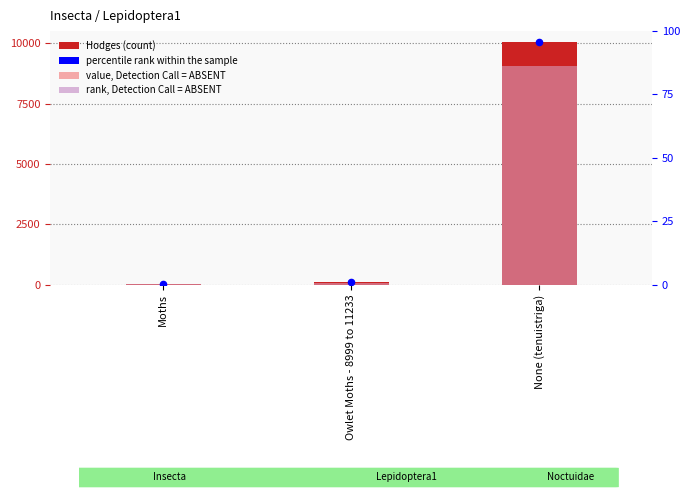

Is the value of Hodges at Owlet Moths - 8999 to 11233 greater than the value of rank, Detection Call = ABSENT at Owlet Moths - 8999 to 11233?

Yes